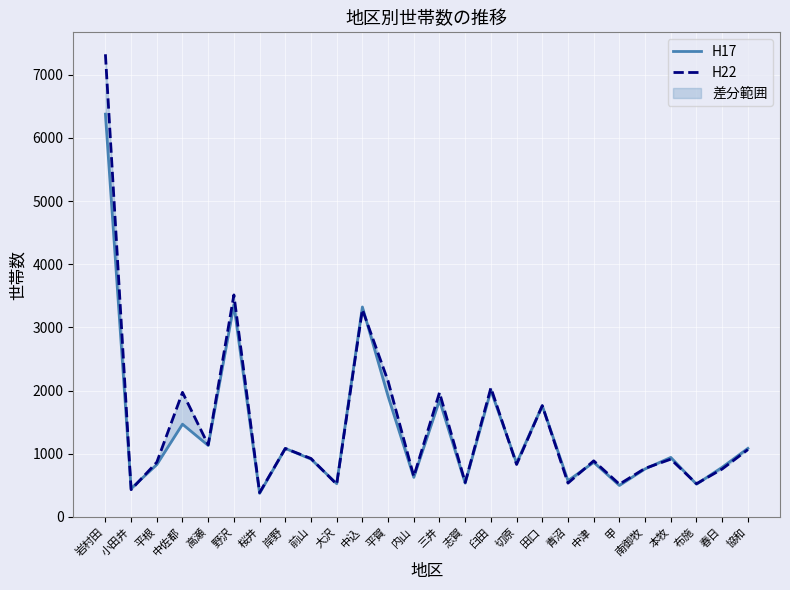

What is the difference between the highest and lowest values at 中佐都?

504